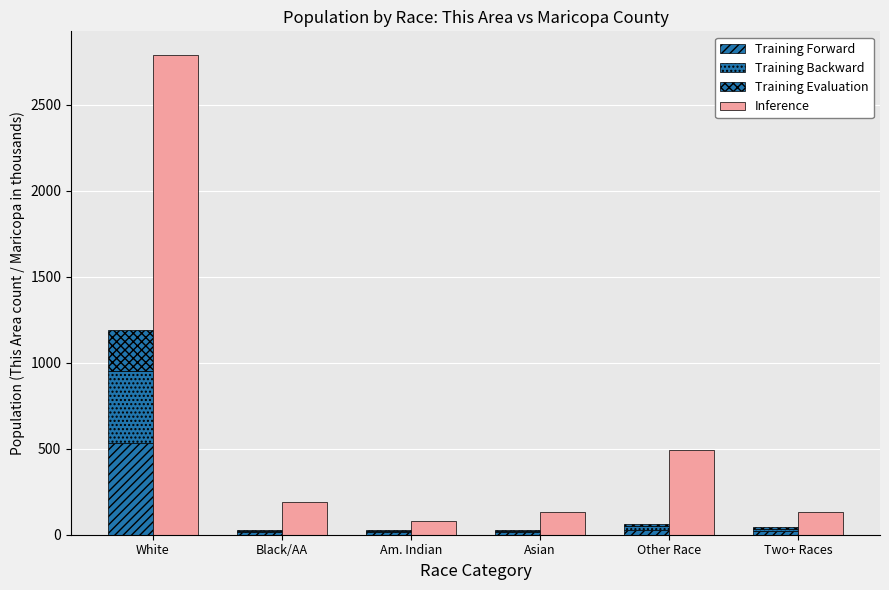

What is the value of the Inference bar at the 1st from the left?

2786.8